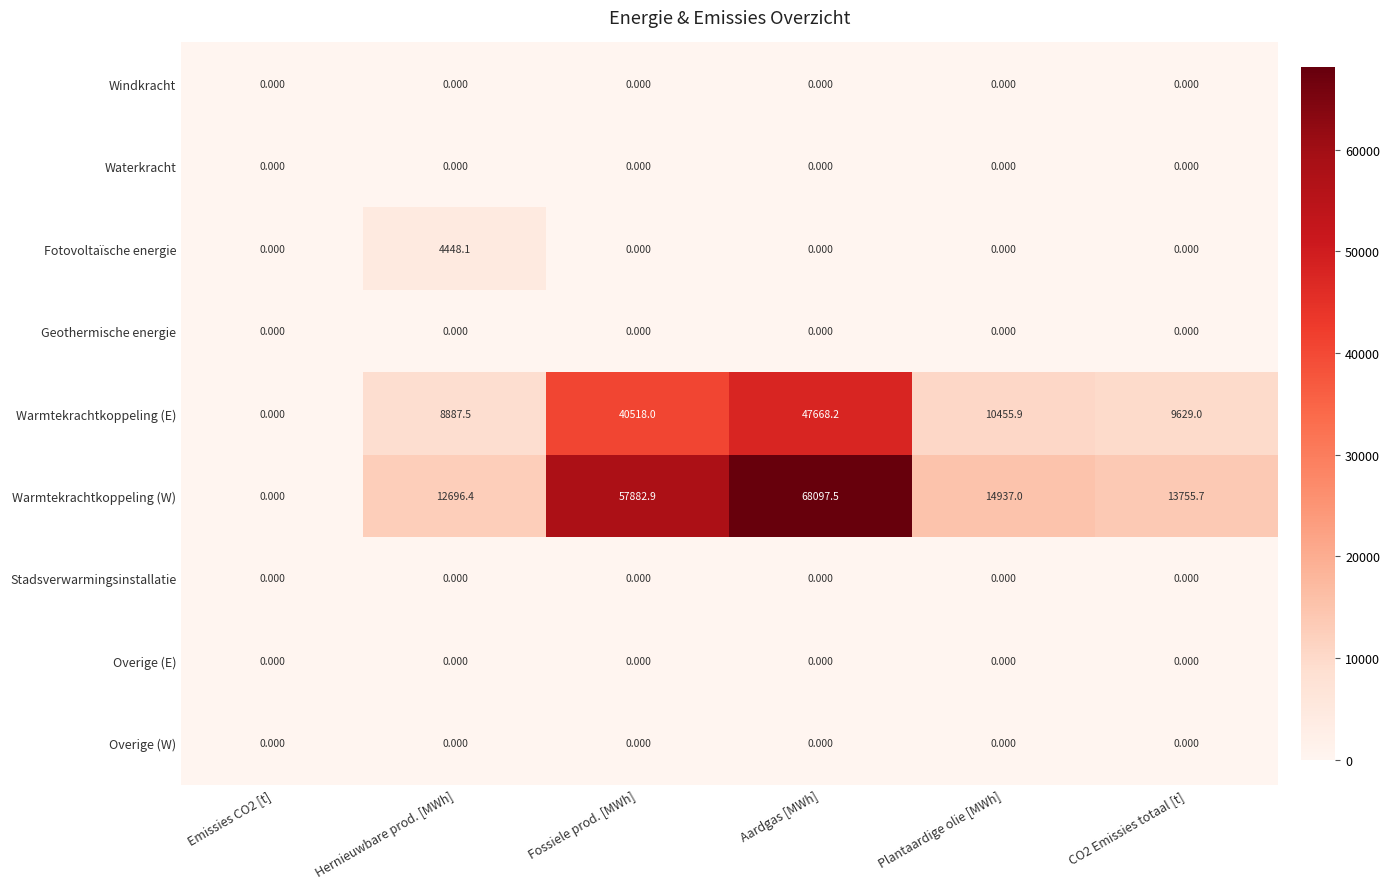

At which category is the sum across all series the highest?

Aardgas [MWh]